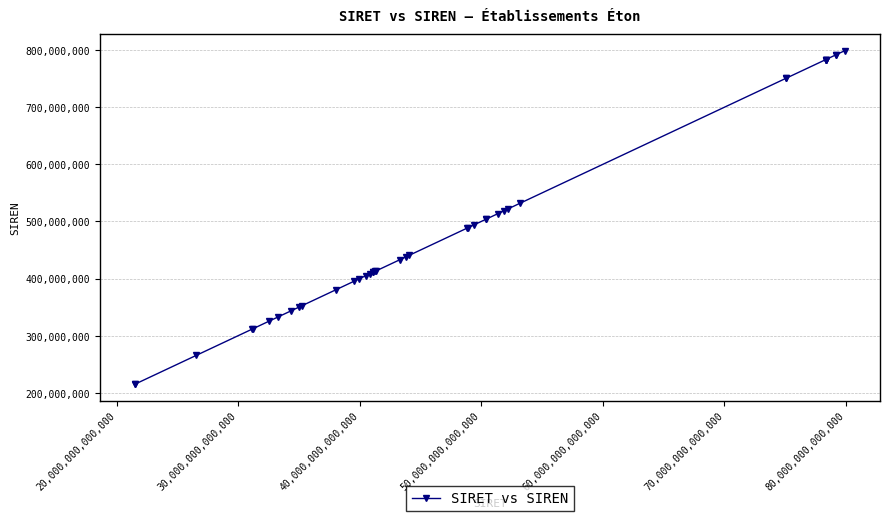

What is the value of the 3rd point from the left?

265503342